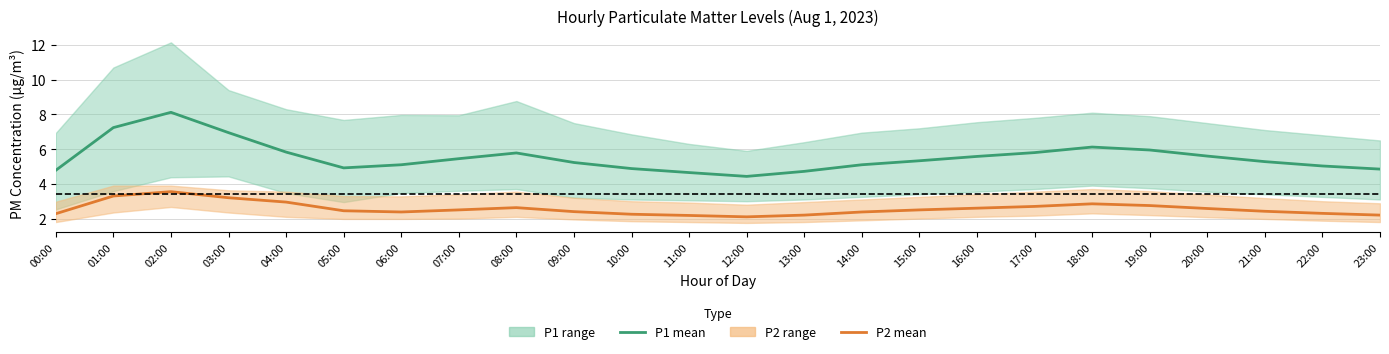

What is the difference between the highest and lowest values at 03:00?

3.8